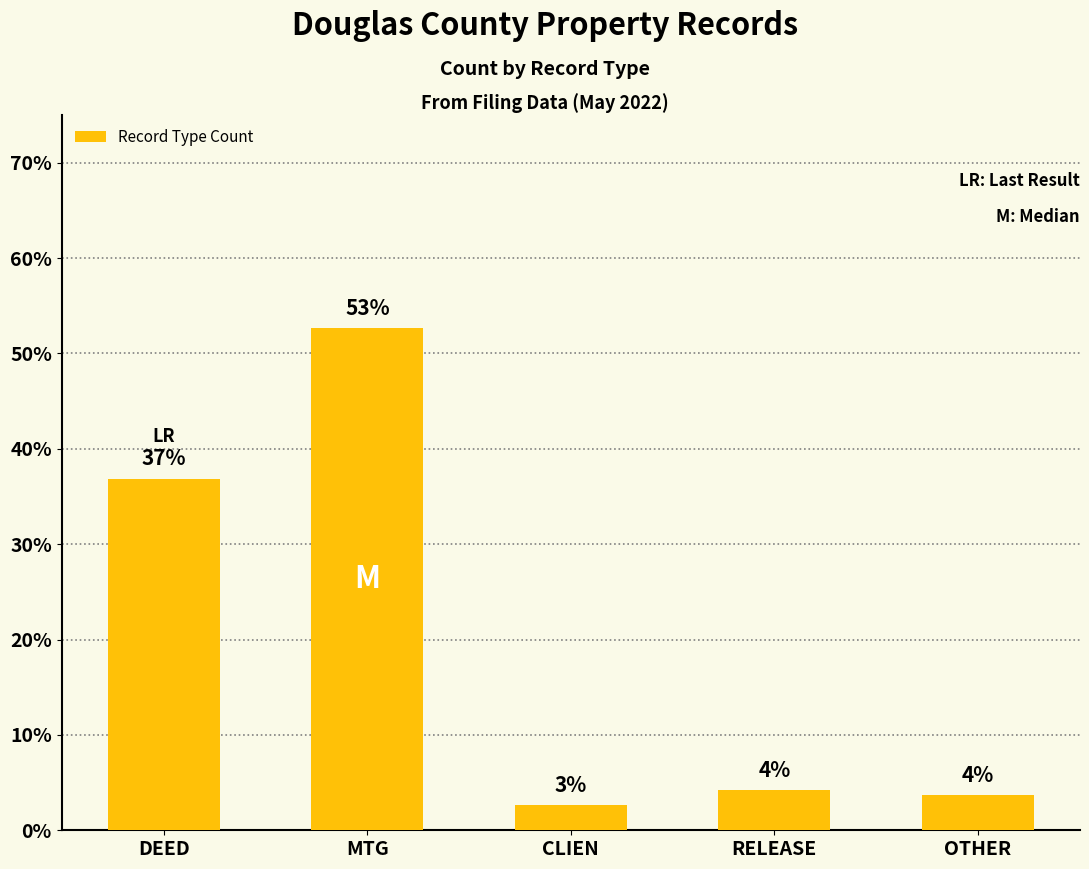

What is the smallest value displayed?

2.6